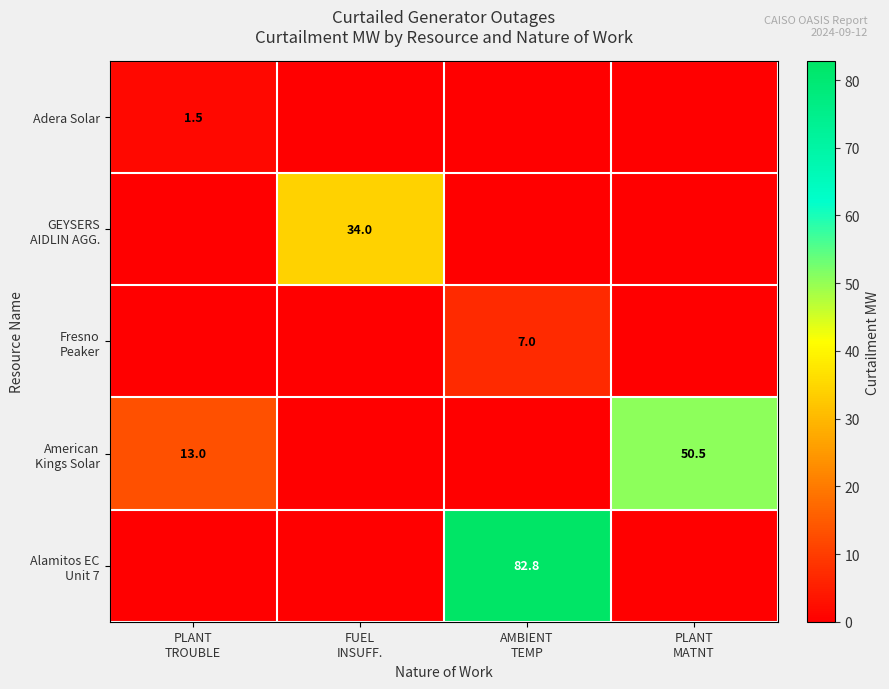

True or false: Adera Solar has a value of 0.0 at FUEL INSUFF..

True